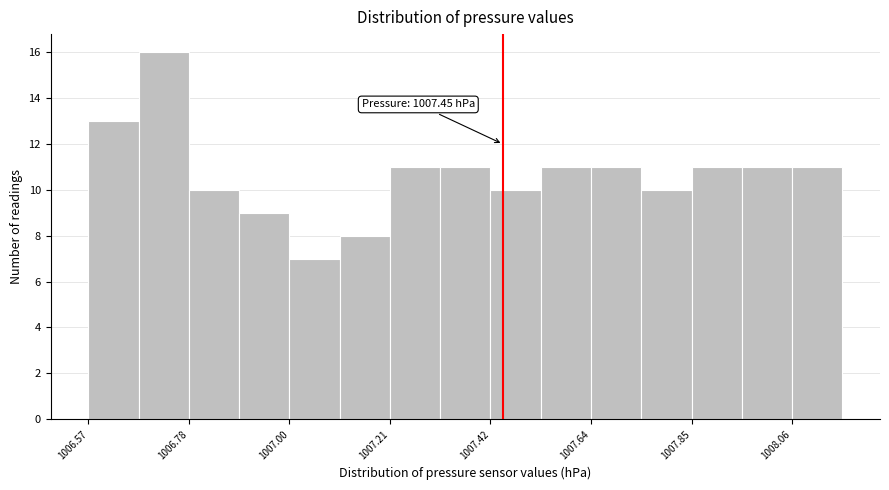

Read against the x-axis, roughly where is the centre of the tallest bar?

1006.75